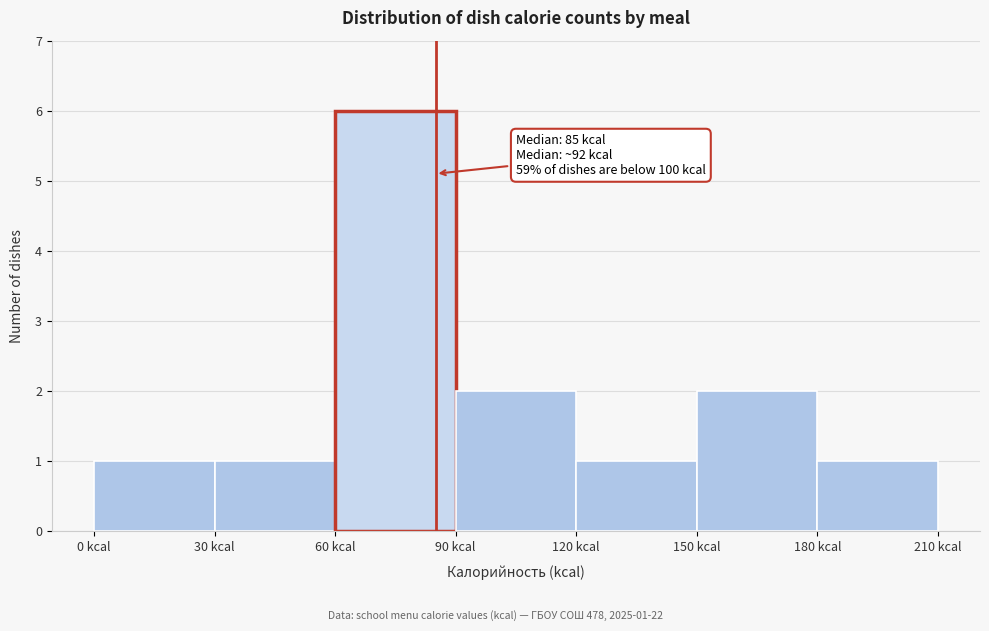

Which range on the x-axis has the tallest bar?

60 to 90